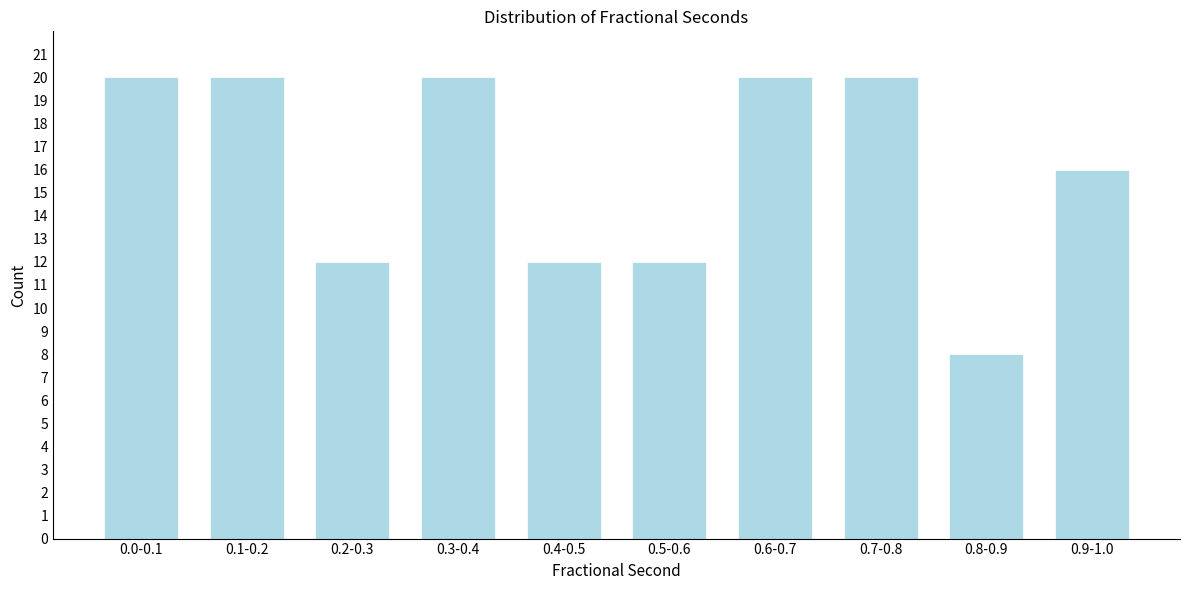

Reading left to right, extract all data points from this chart.

20	20	12	20	12	12	20	20	8	16